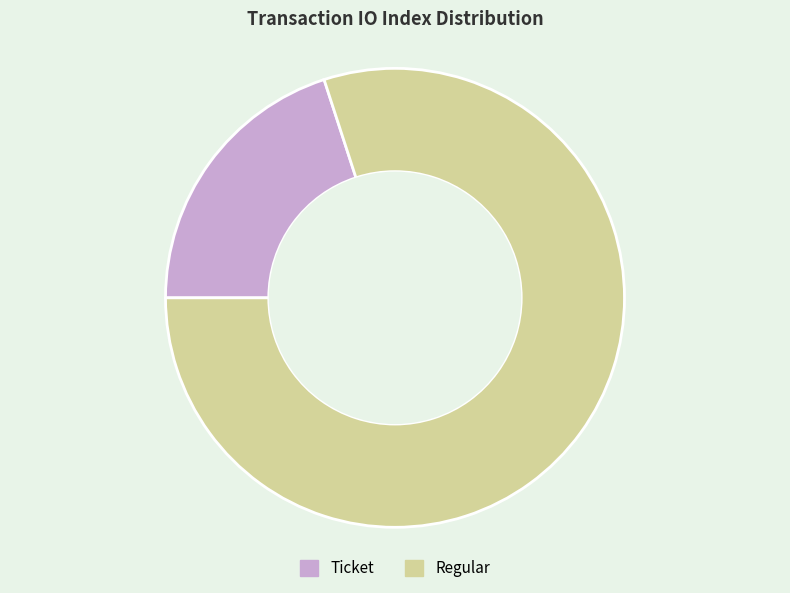

Is Regular the majority of the pie?

Yes